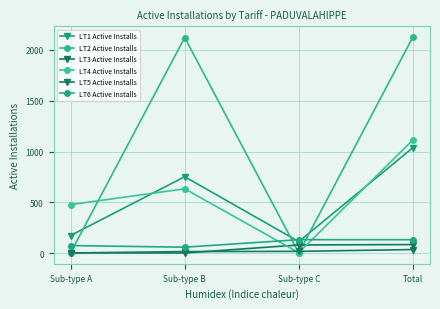

What is the sum of the LT2 Active Installs values at Sub-type A and Total?

2131